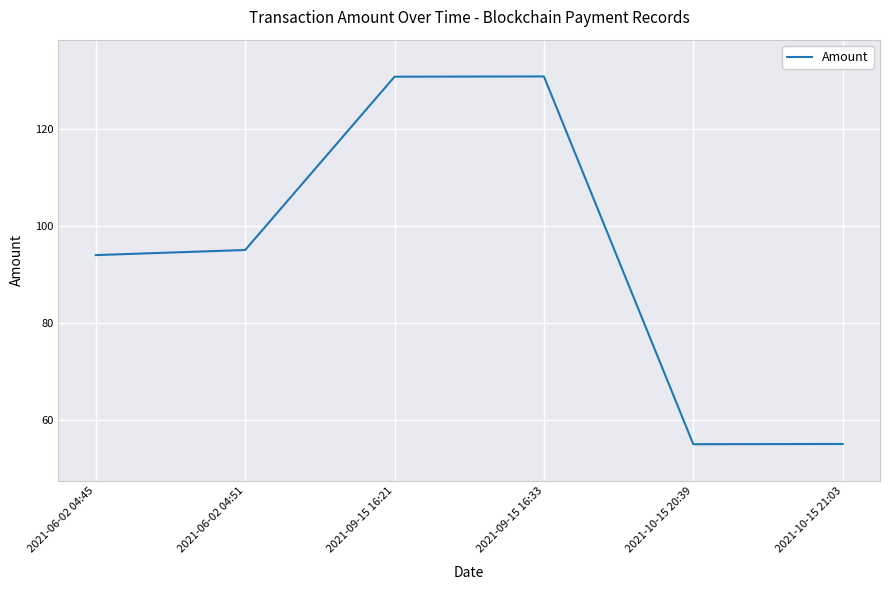

Between 2021-10-15 21:03 and 2021-06-02 04:45, which is larger?

2021-06-02 04:45